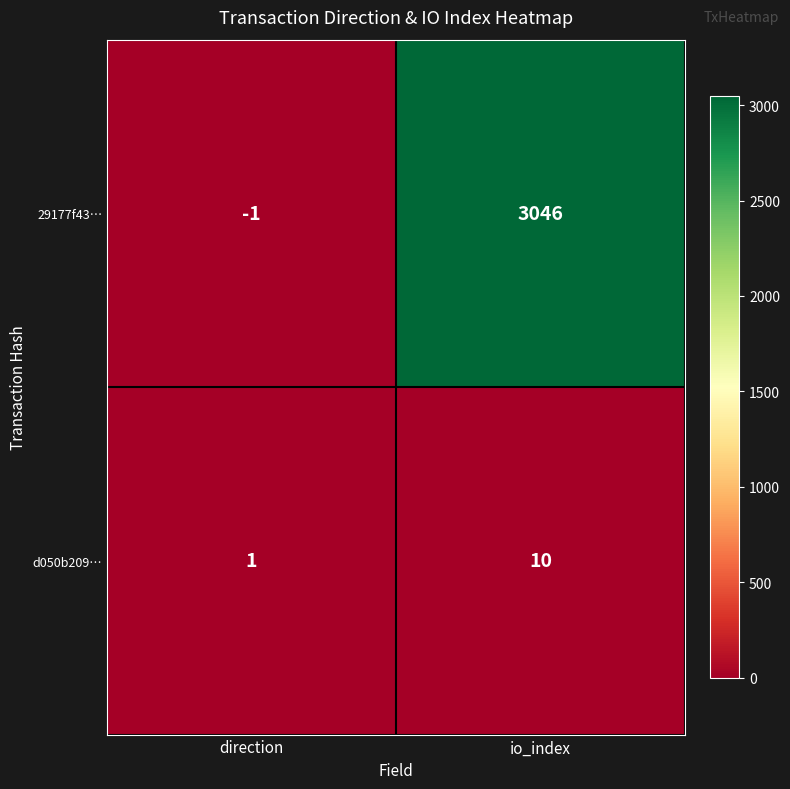

What is the spread (max minus min) of values at direction?

2